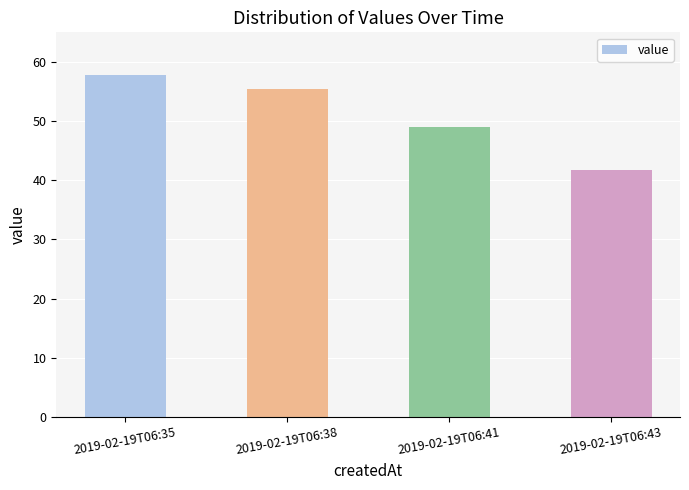

List the labels in order of value, smallest first.

2019-02-19T06:43, 2019-02-19T06:41, 2019-02-19T06:38, 2019-02-19T06:35